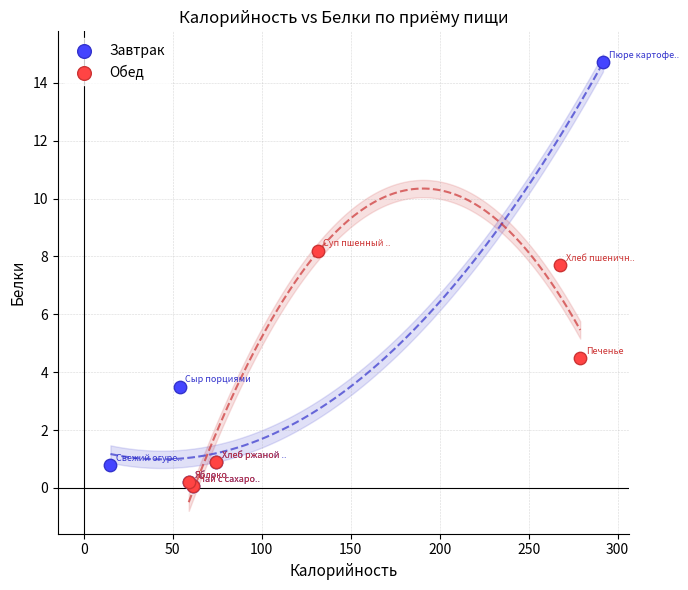

Which series contains the highest Y value?

Завтрак